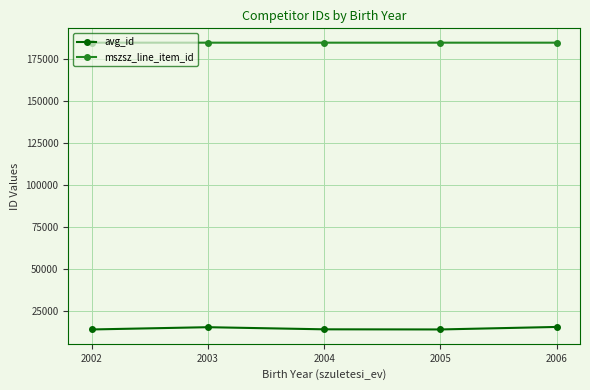

What is the sum of the mszsz_line_item_id values at 2006 and 2002?

369818.0